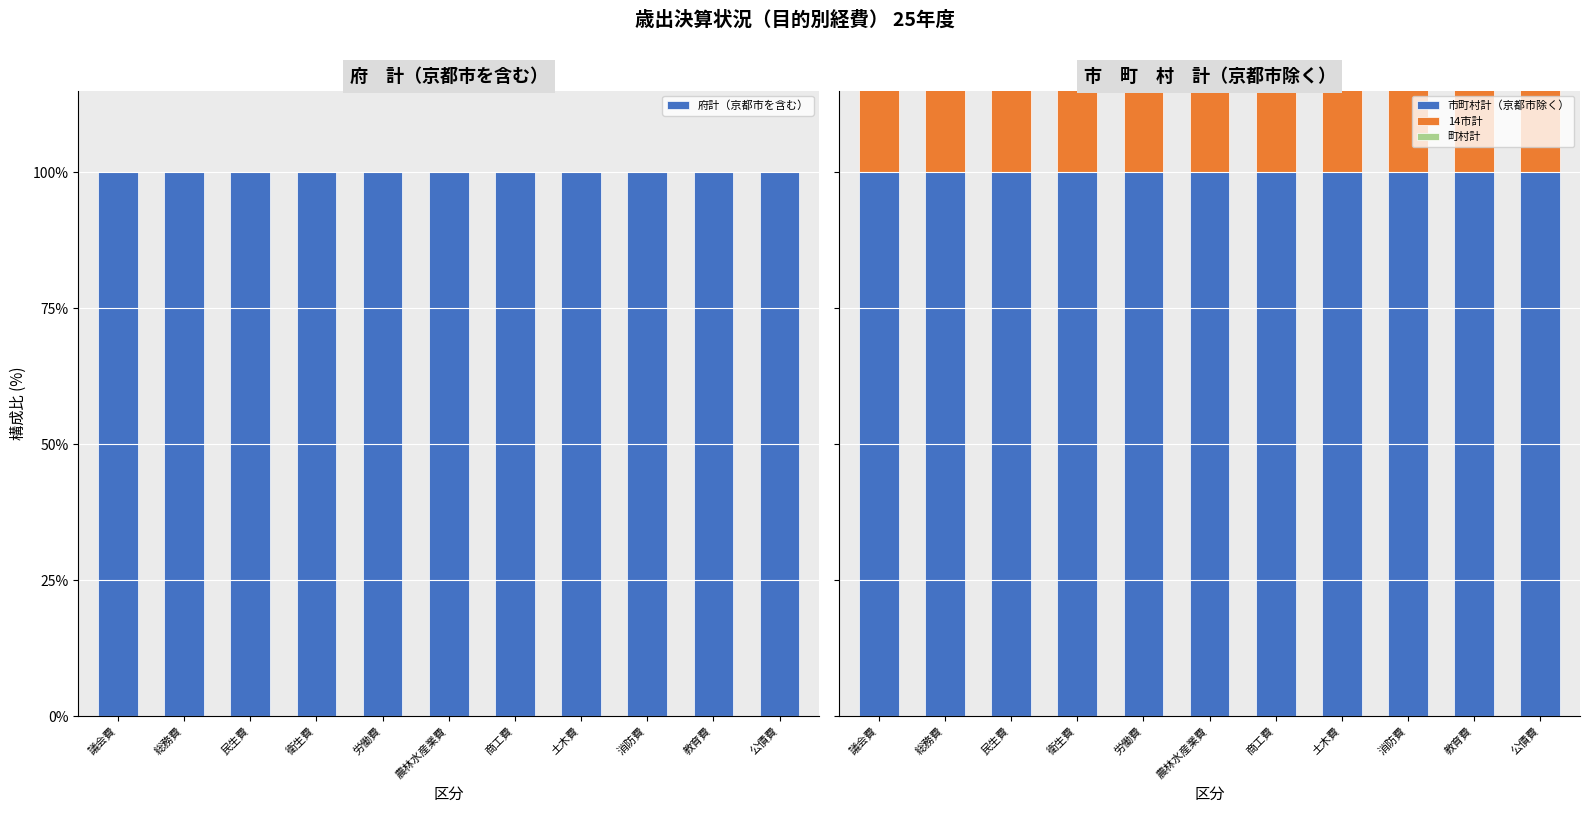

Between 農林水産業費 and 土木費, which series saw the biggest shift?

14市計